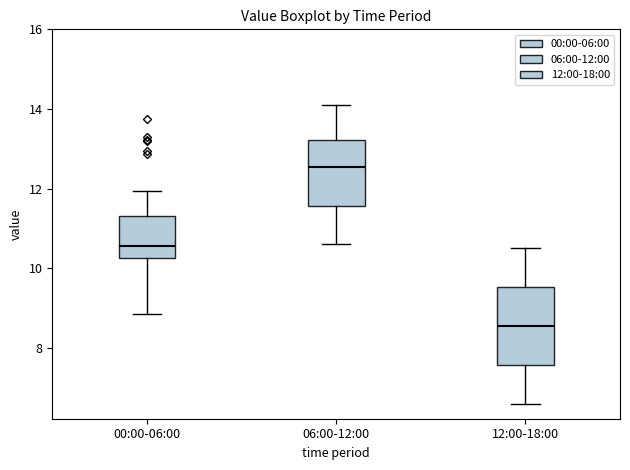

Reading left to right, transcribe this box plot: for each box, give where its median line is, the range the box spans, and where its two whiskers end, as read against the y-axis. The values are not printed on the chart, so give them approximately, as read against the axis.

00:00-06:00: median 10.6, box 10.2 to 11.4, whiskers 8.8 to 12.0
06:00-12:00: median 12.6, box 11.6 to 13.2, whiskers 10.6 to 14.2
12:00-18:00: median 8.6, box 7.6 to 9.6, whiskers 6.6 to 10.6